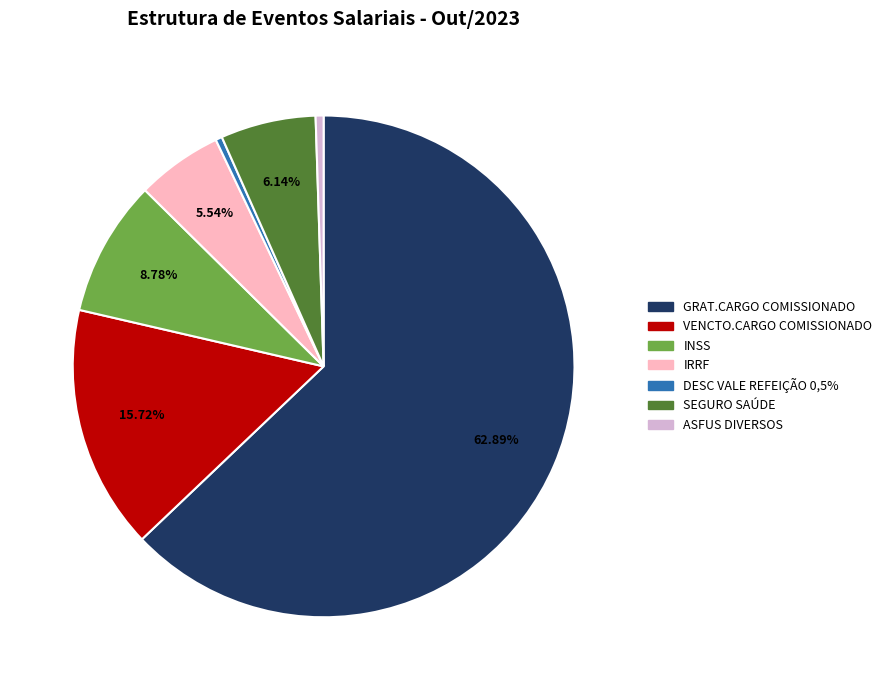

Does any single category account for the majority?

Yes